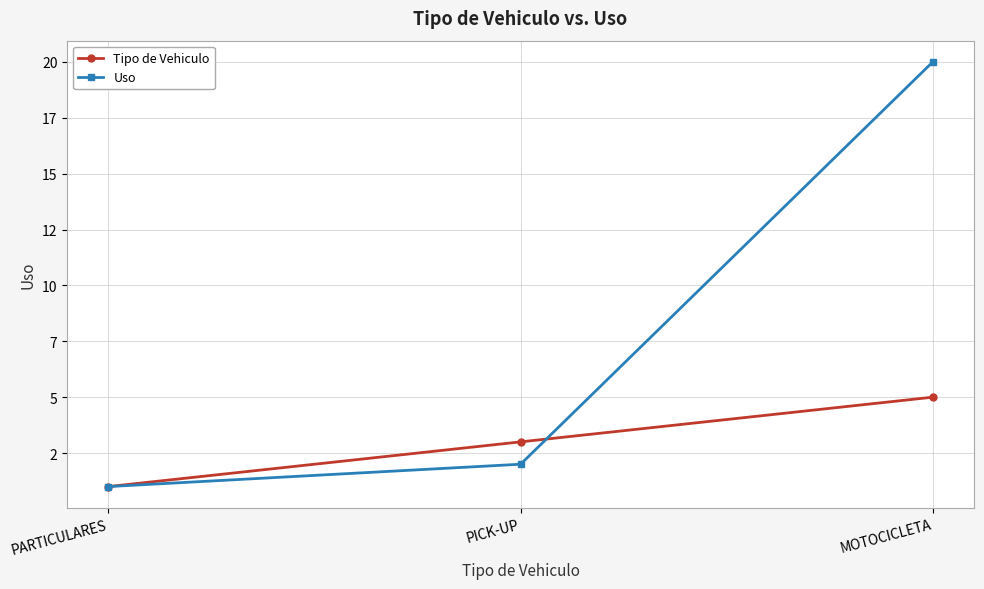

Rank the series at PICK-UP from highest to lowest value.

Tipo de Vehiculo, Uso